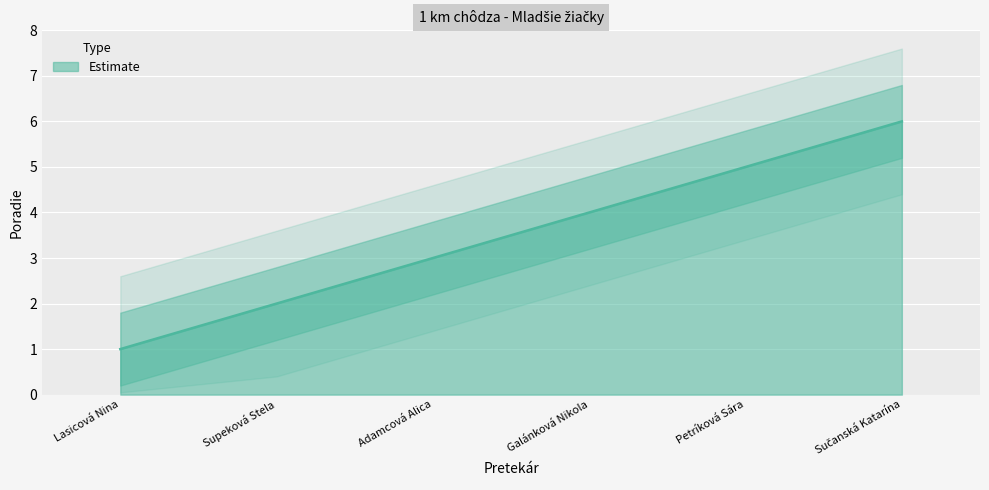

Reading left to right, what are all the values shown in this chart?

1	2	3	4	5	6